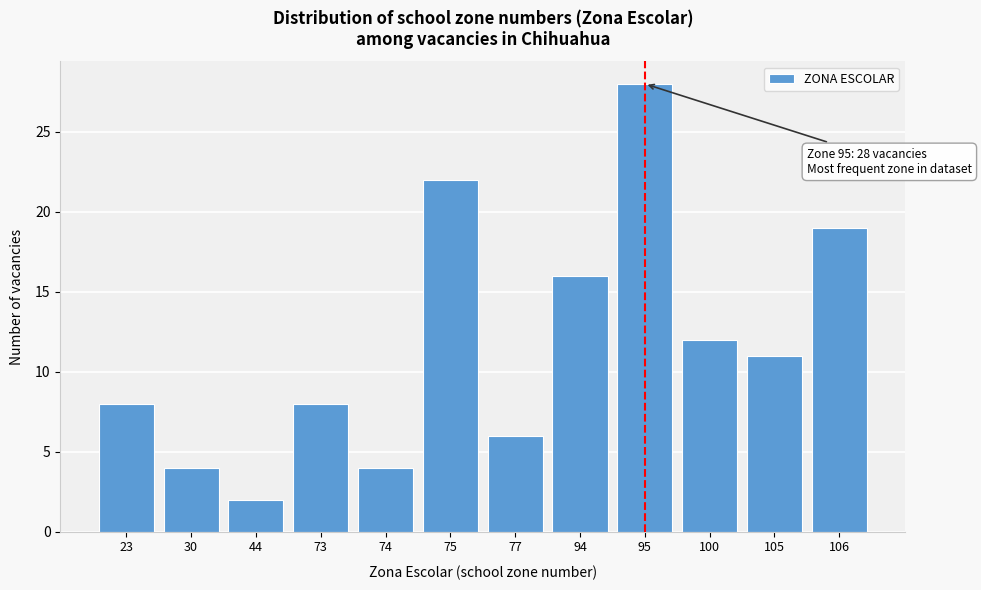

Reading left to right, list all the values displayed in this chart.

23=8	30=4	44=2	73=8	74=4	75=22	77=6	94=16	95=28	100=12	105=11	106=19